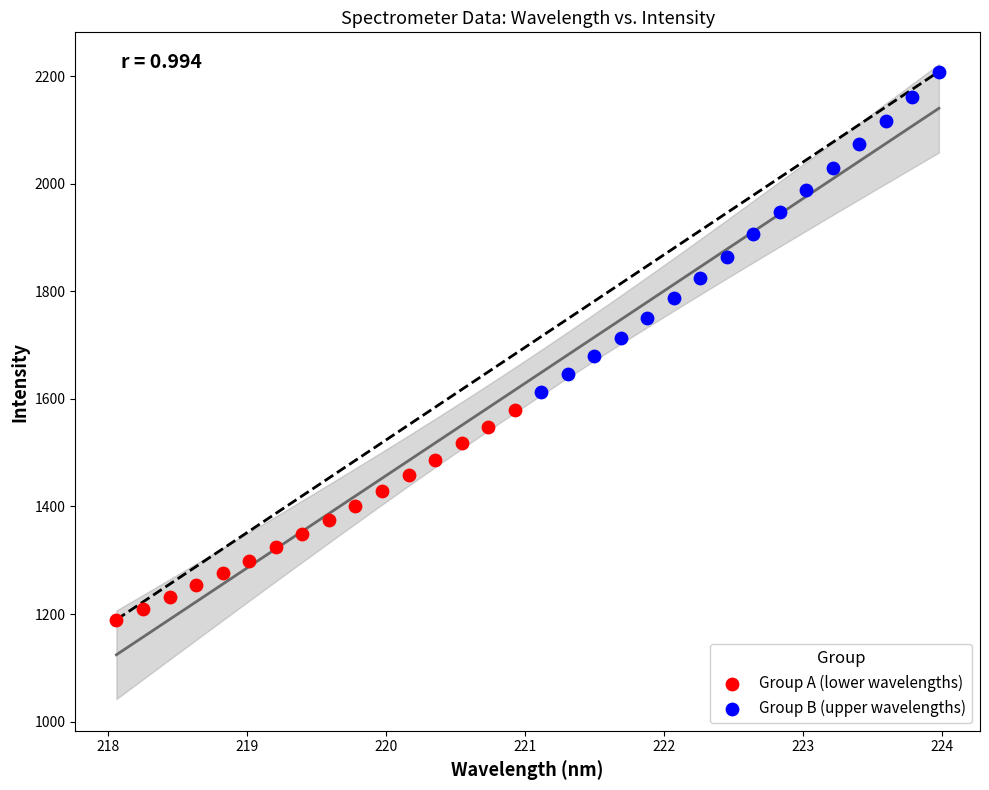

Which series contains the highest Y value?

Group B (upper wavelengths)